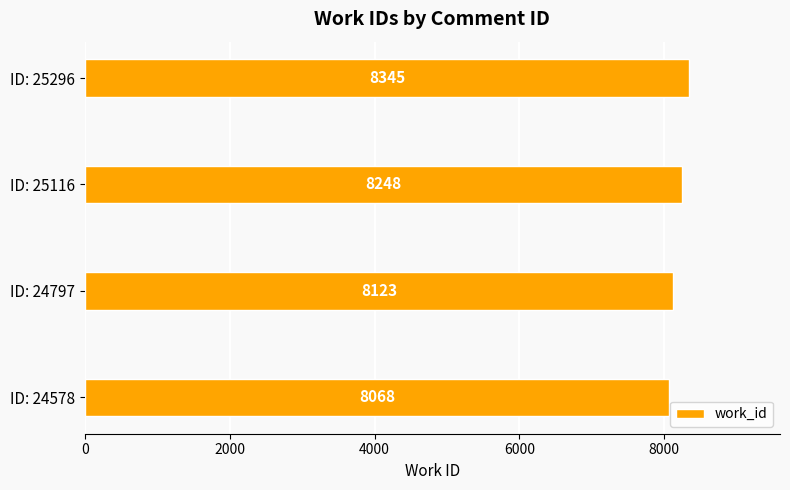

What is the maximum value shown in the chart?

8345